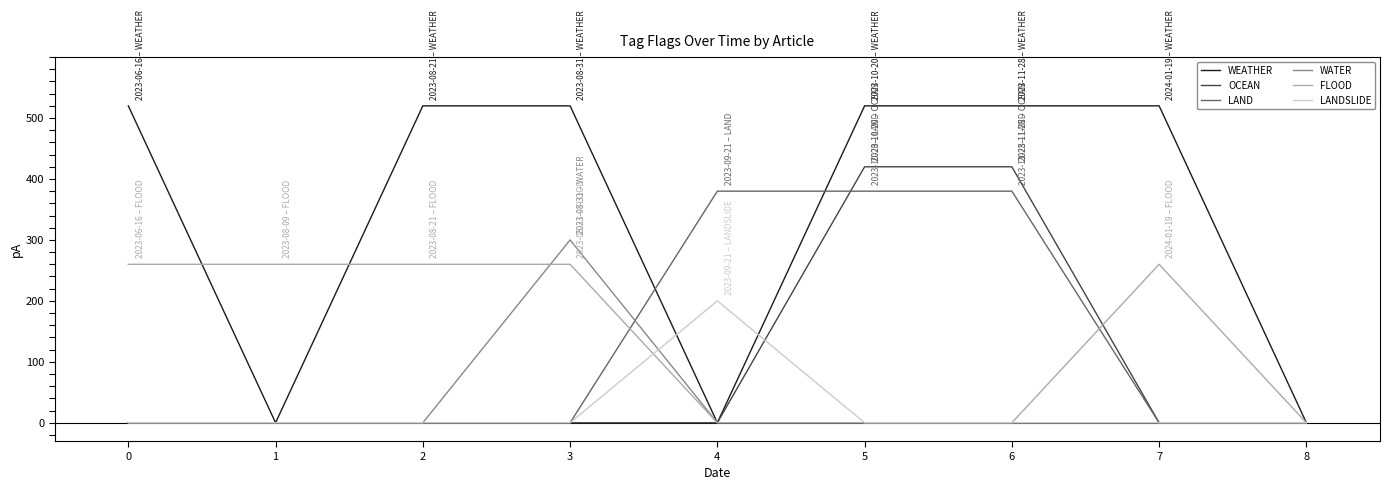

The value of FLOOD at 2 is 260. True or false?

True